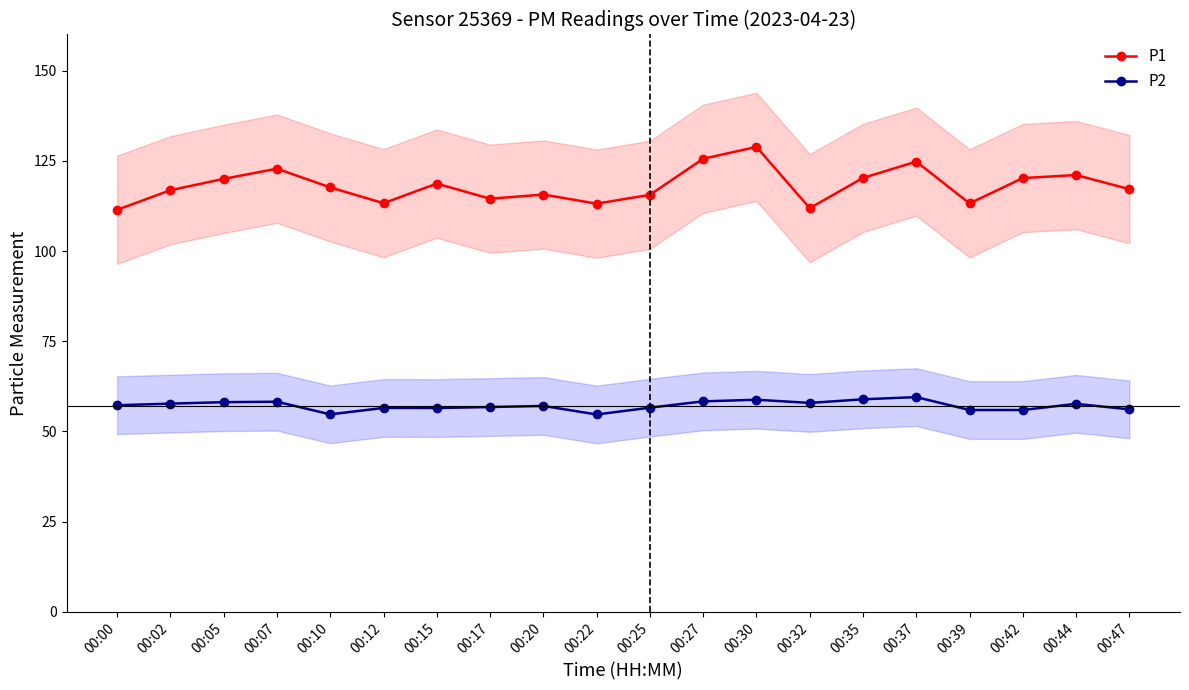

Is the value of P1 at 00:10 greater than the value of P2 at 00:32?

Yes